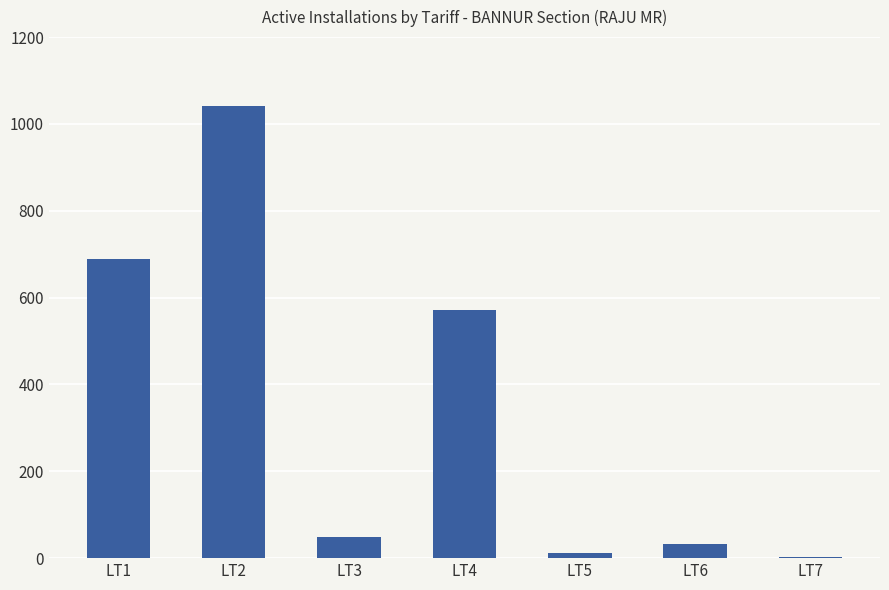

Where is the data nearest to the value 521?

LT4